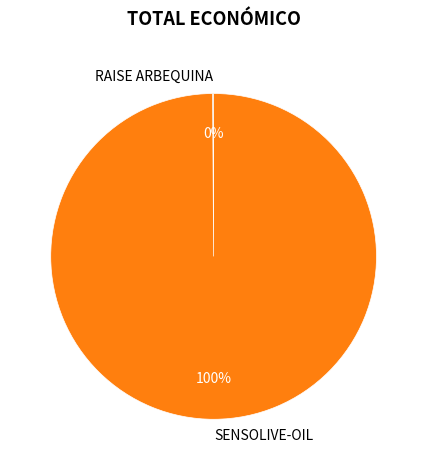

To the nearest percent, what is the difference between the largest and smallest slice percentages?

100%